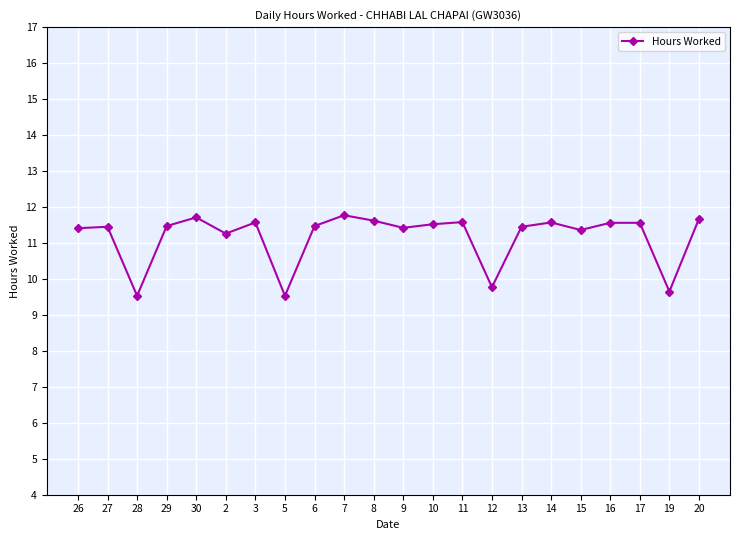

How many values are between 11 and 12?

18